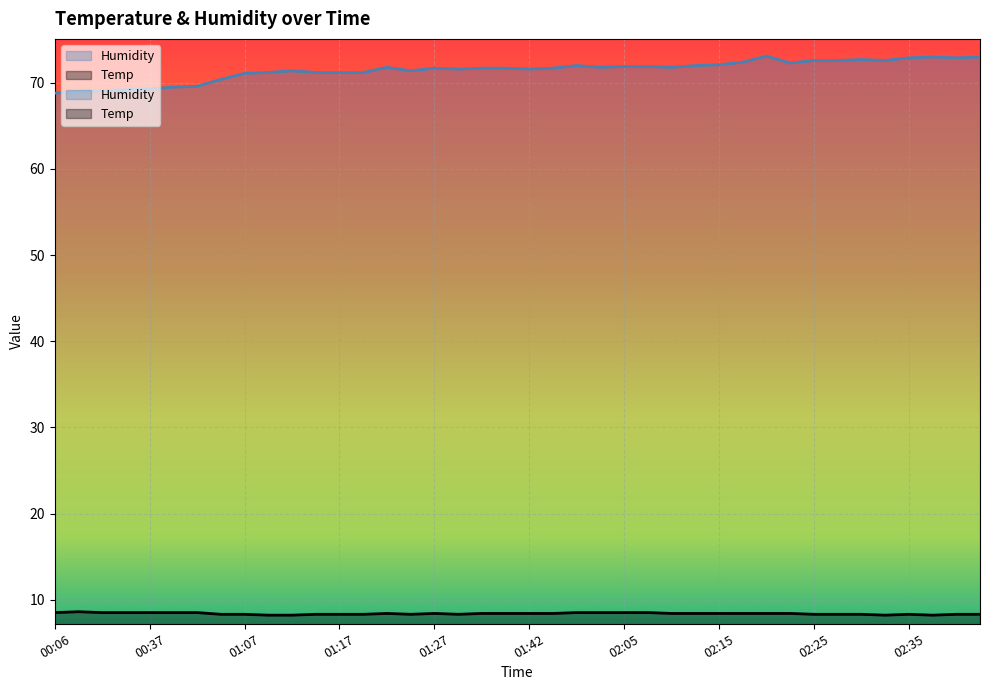

Between 01:24 and 02:18, which is larger?

02:18